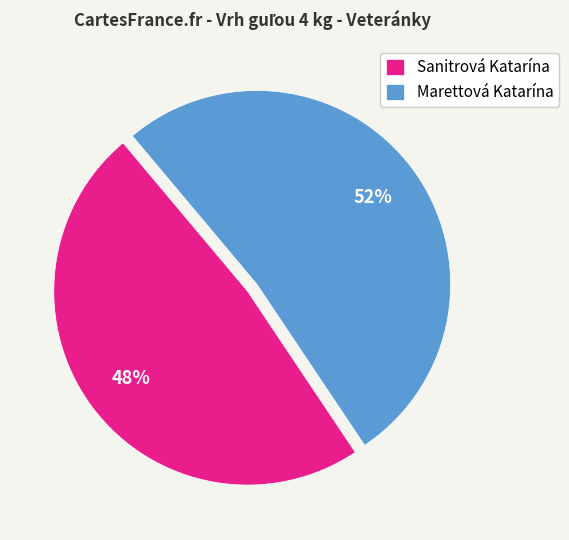

To the nearest percent, what percentage of the pie is Sanitrová Katarína?

48%